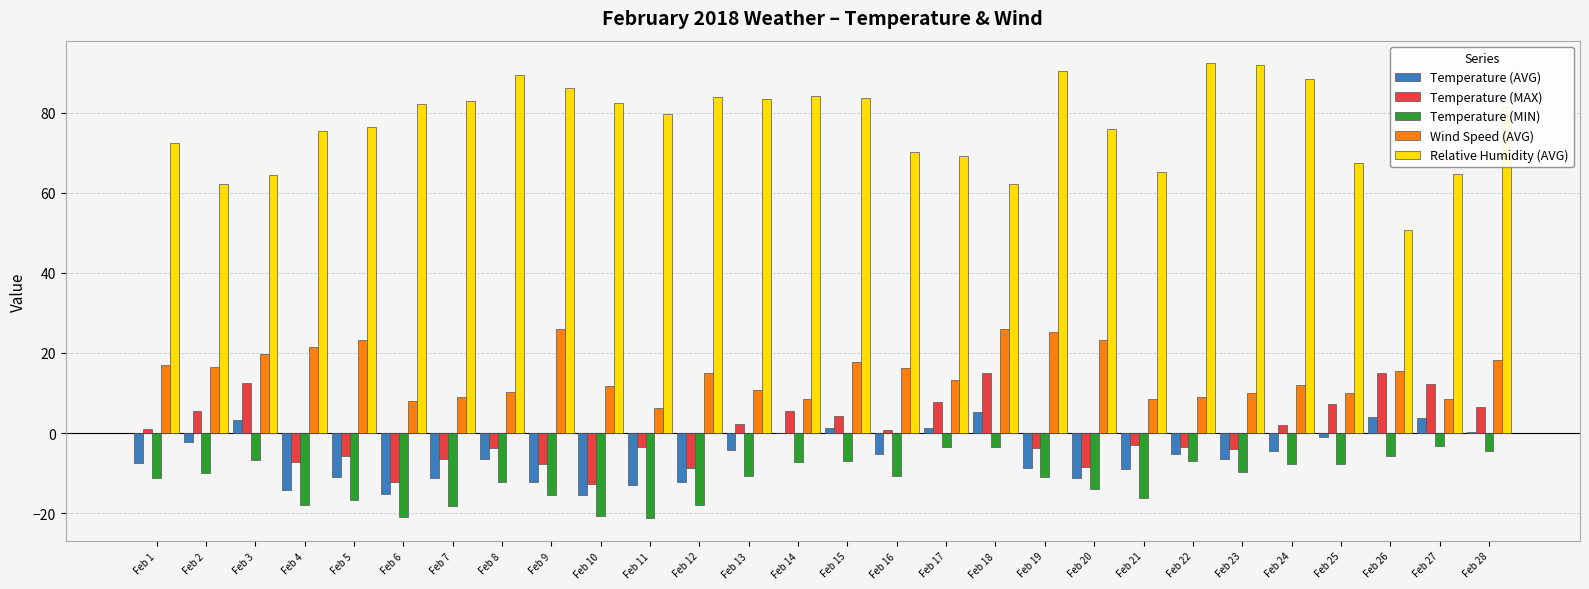

How many data points in Temperature (MAX) are above 0?

14